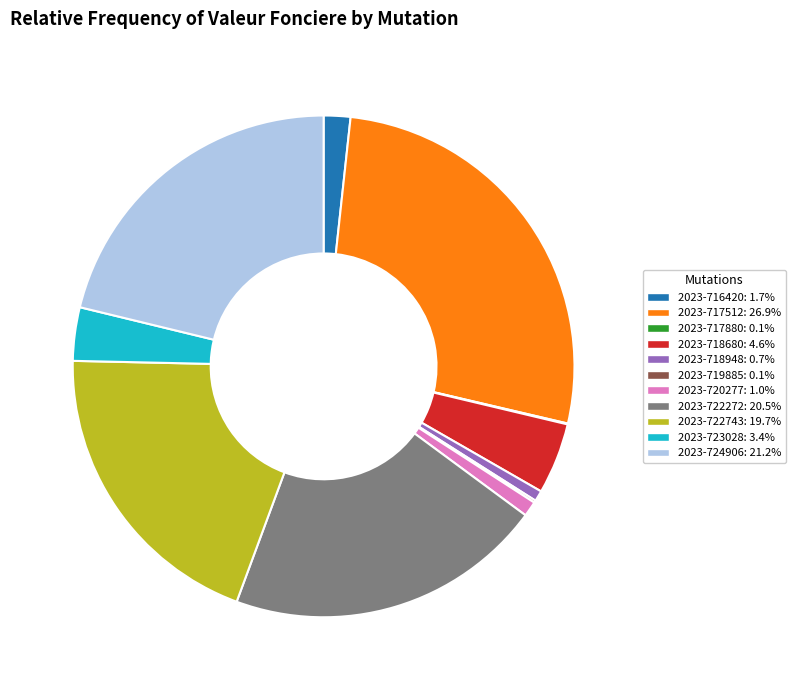

Is there any slice that represents more than half of the pie?

No